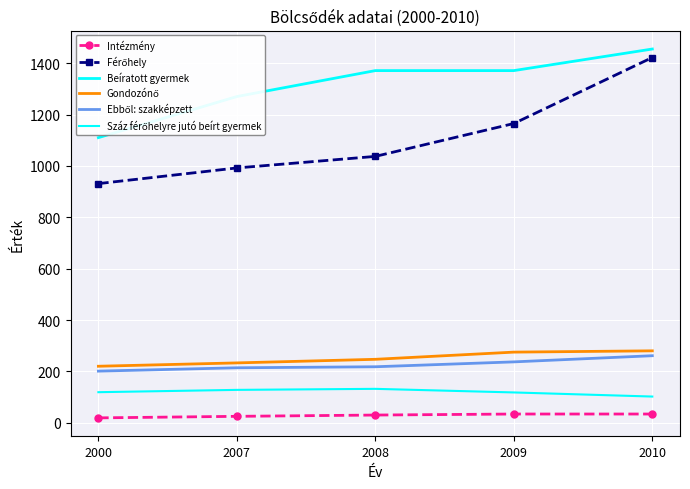

At how many categories does at least one series exceed 528?

5